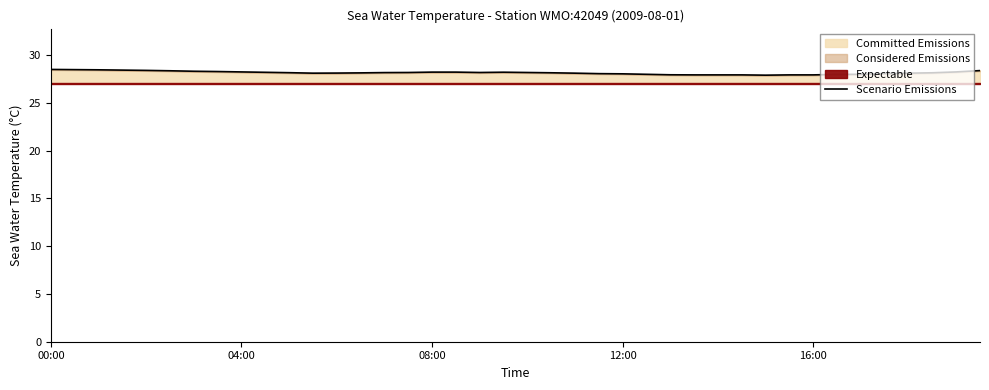

The chart shows a value of 17.4 at 31. True or false?

False